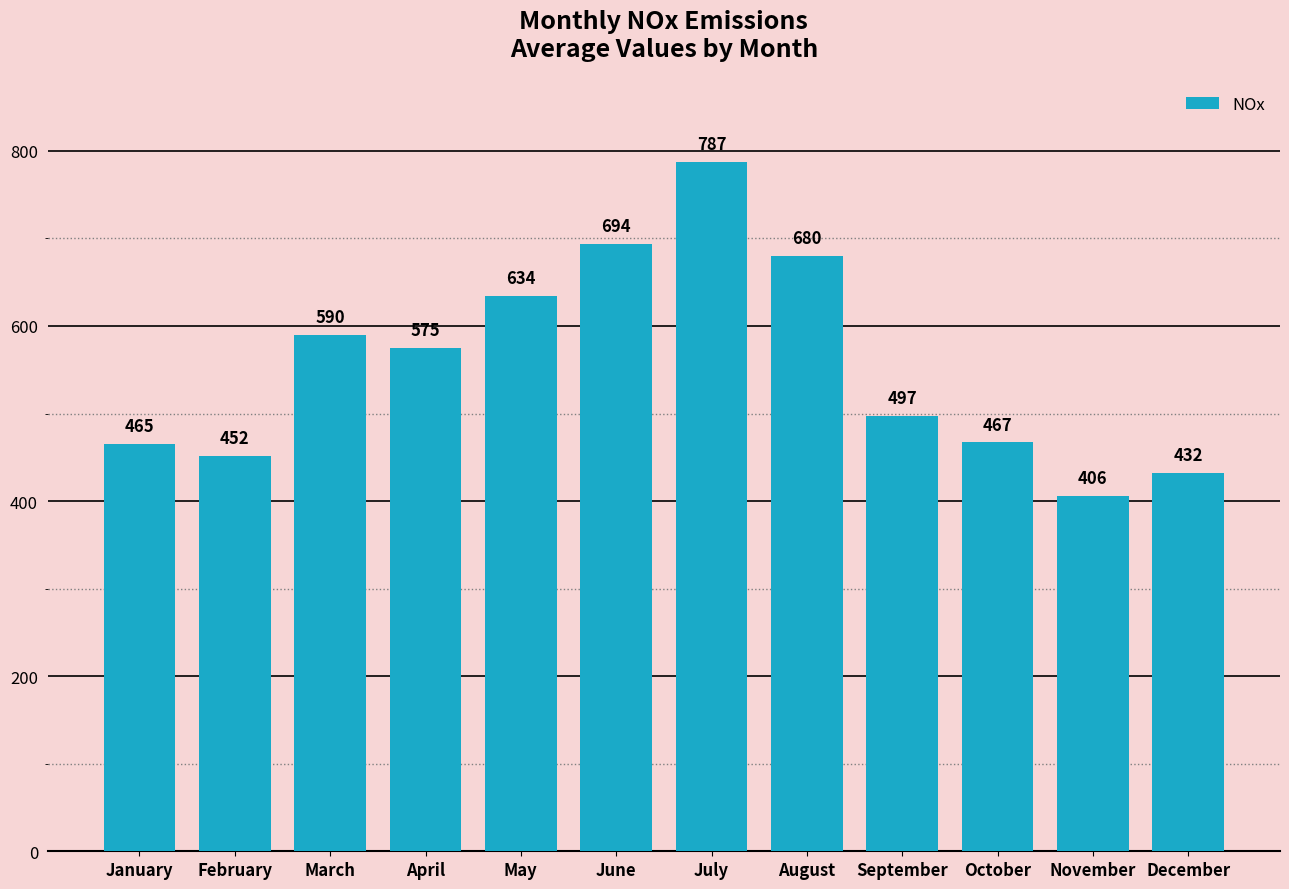

What is the difference between the values at February and April?

123